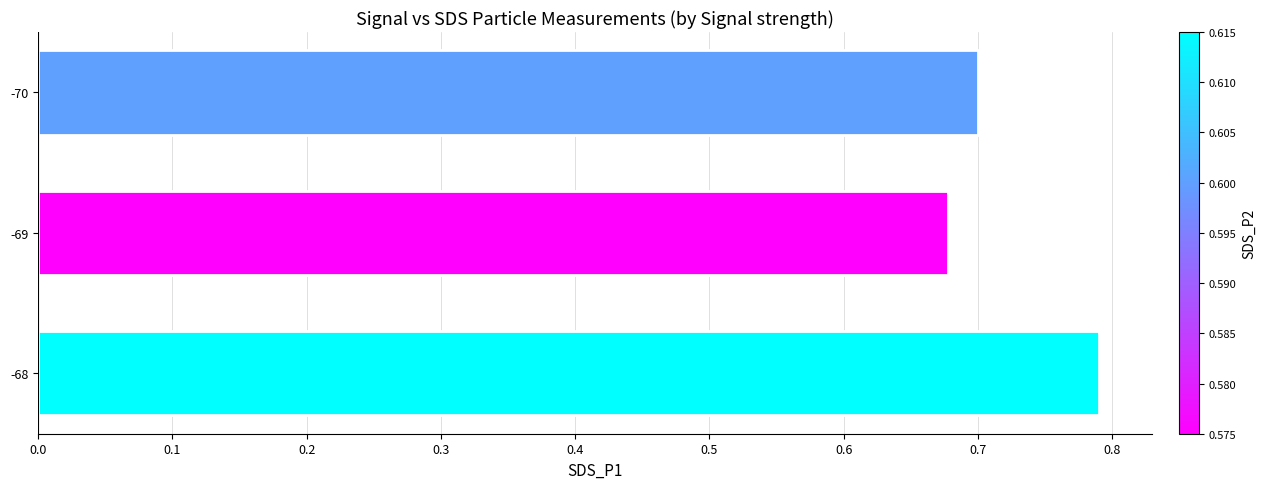

List the labels in order of value, largest first.

-68, -70, -69